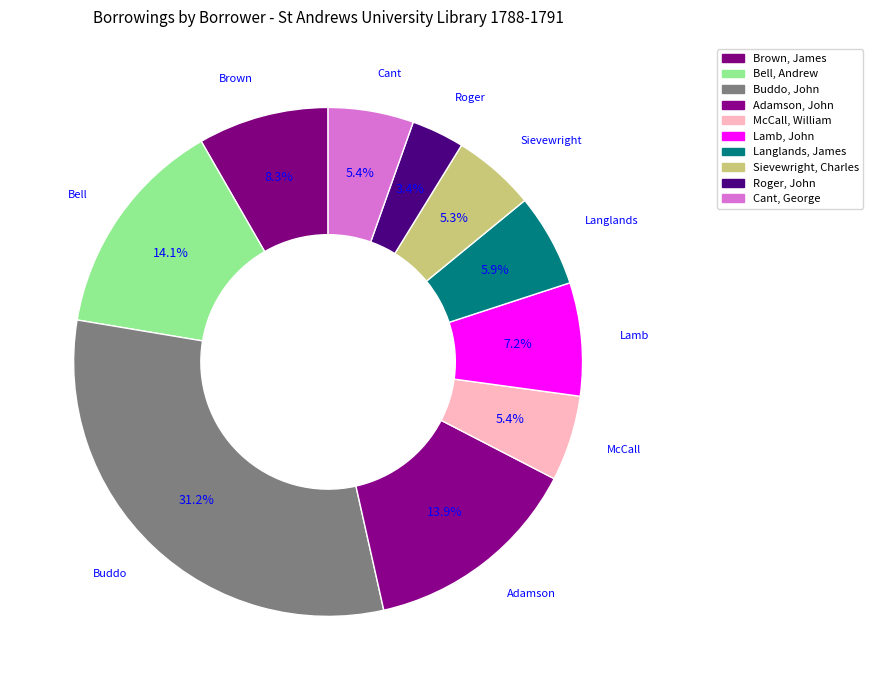

Is there a majority slice in this chart?

No